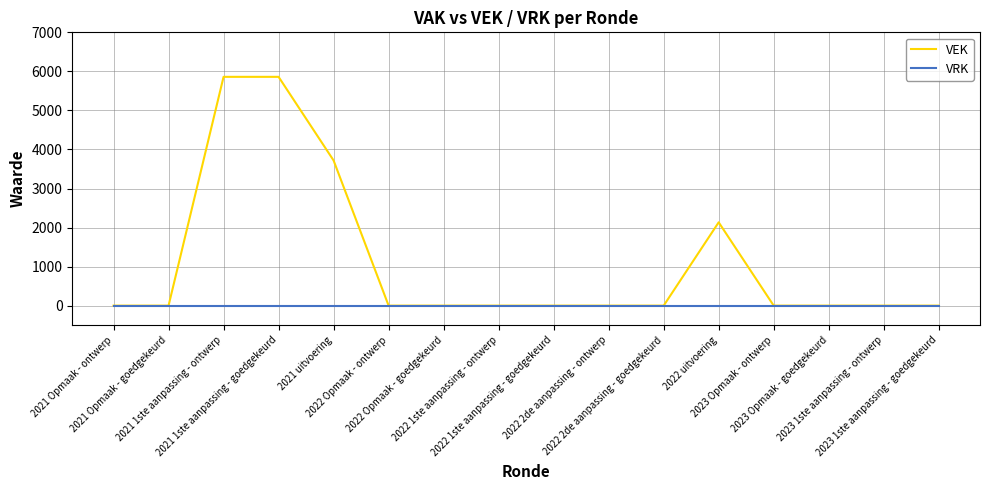

How many lines are shown in the chart?

2